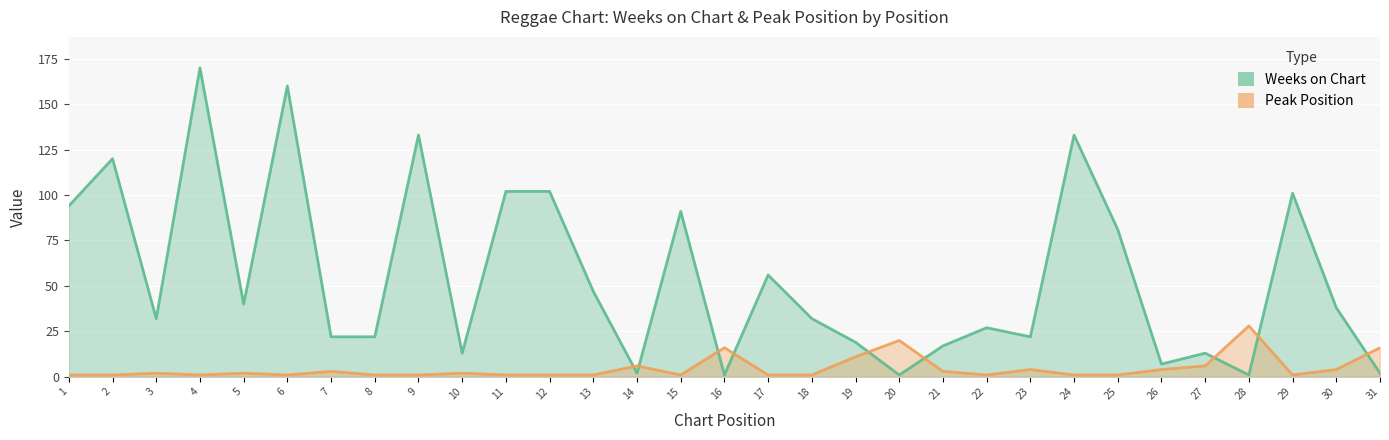

Between 2 and 18, which series saw the biggest shift?

Weeks on Chart